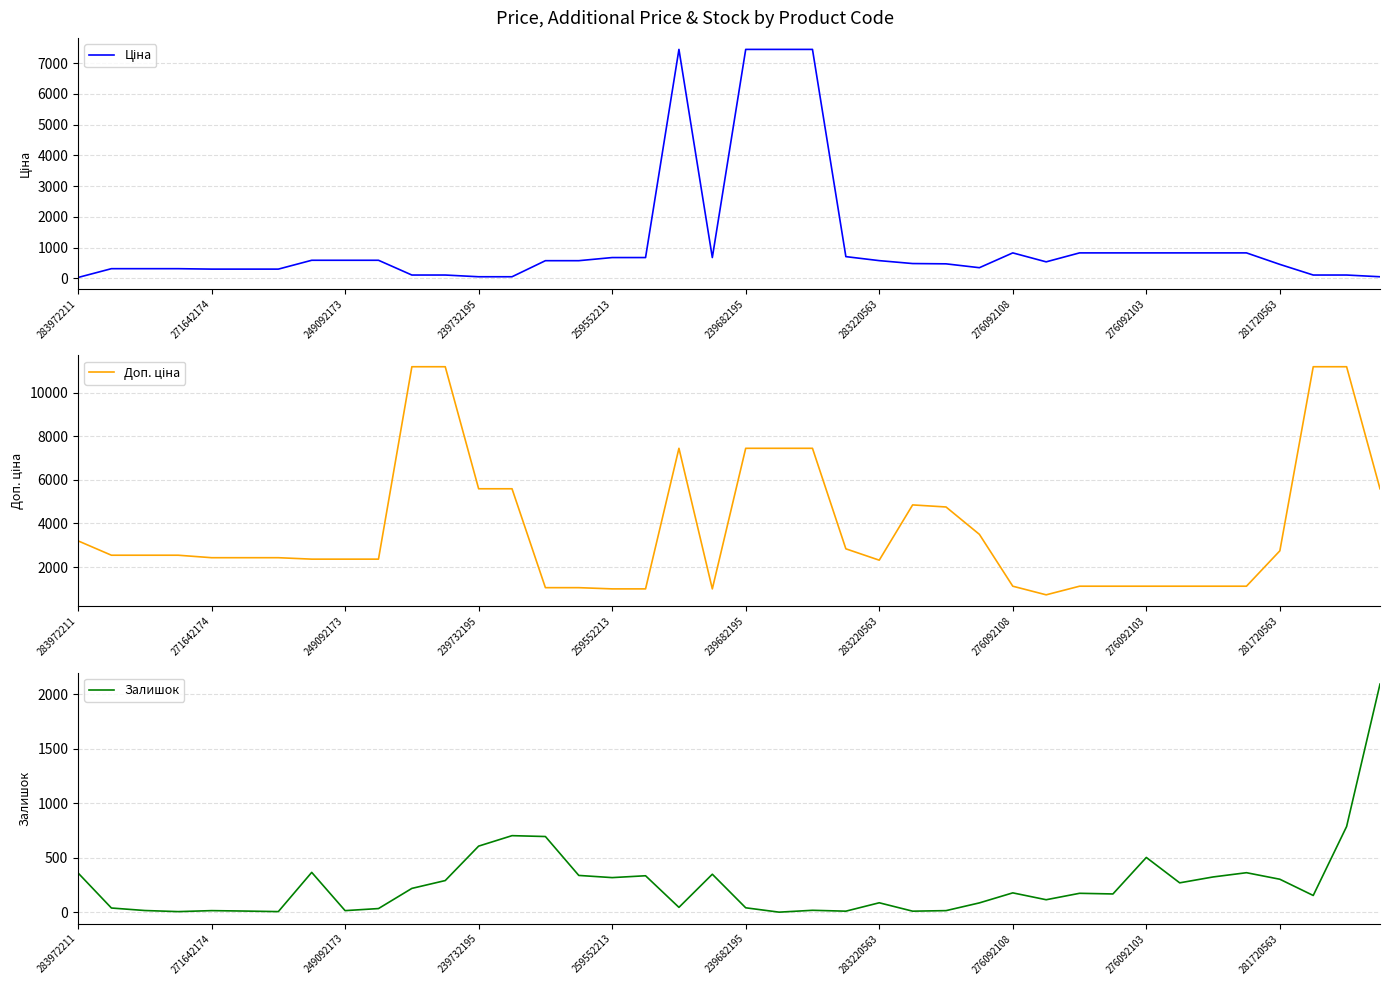

Where is Залишок nearest to the value 1046?

38